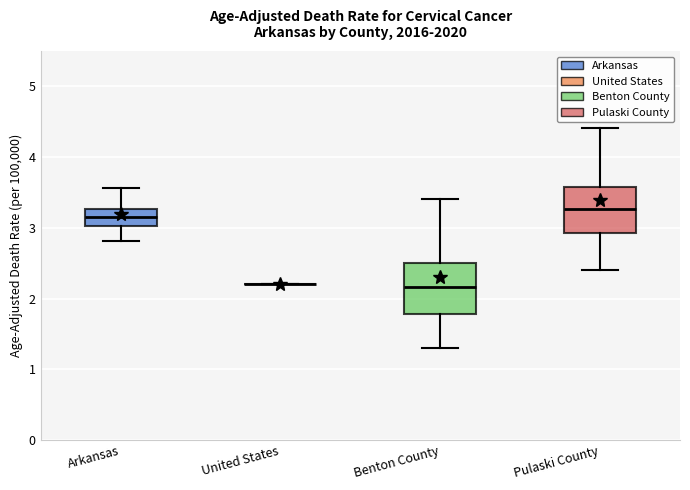

Reading left to right, transcribe this box plot: for each box, give where its median line is, the range the box spans, and where its two whiskers end, as read against the y-axis. The values are not printed on the chart, so give them approximately, as read against the axis.

Arkansas: median 3.2, box 3.0 to 3.3, whiskers 2.8 to 3.6
United States: box collapsed to a line at 2.2, whiskers 2.2 to 2.2
Benton County: median 2.2, box 1.8 to 2.5, whiskers 1.3 to 3.4
Pulaski County: median 3.3, box 2.9 to 3.6, whiskers 2.4 to 4.4